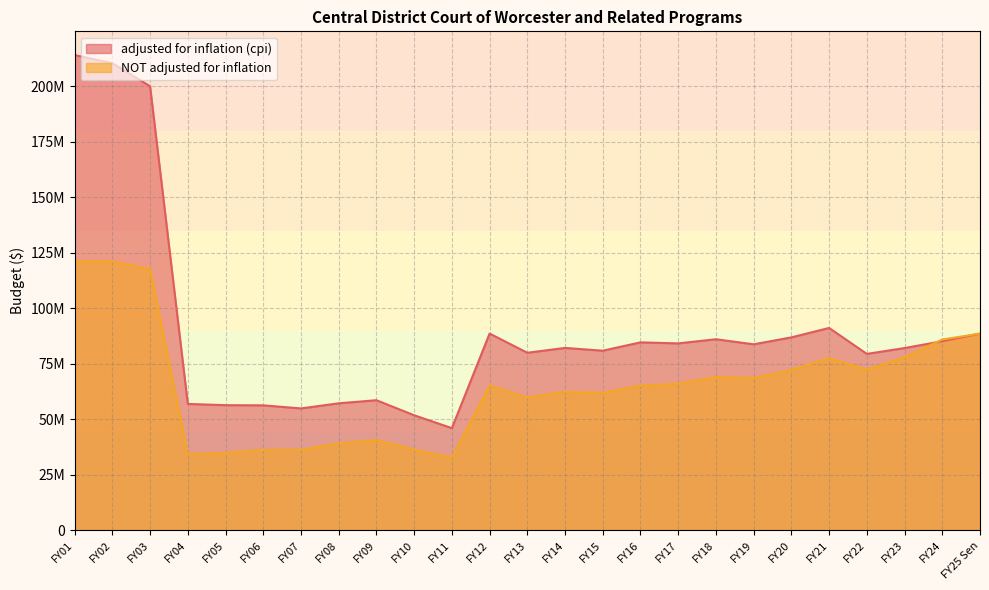

What are all the series names shown in the legend?

adjusted for inflation (cpi), NOT adjusted for inflation